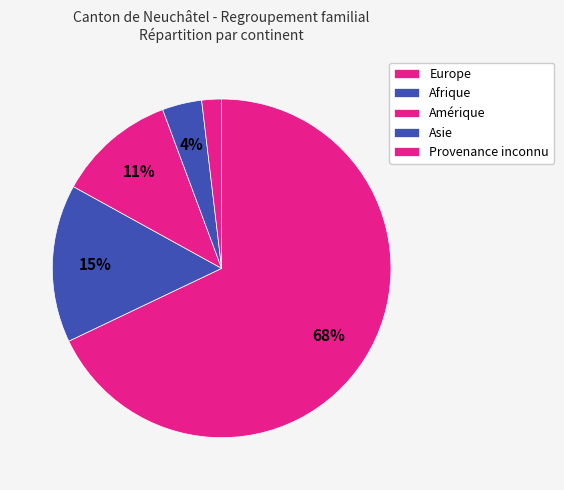

Count the number of slices in the pie.

5